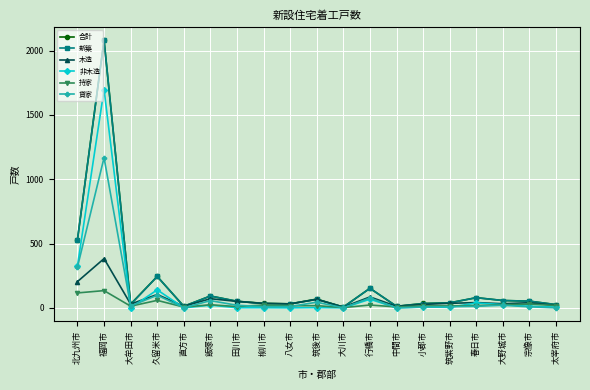

What is the value of the 持家 point at the 12th from the left?

22